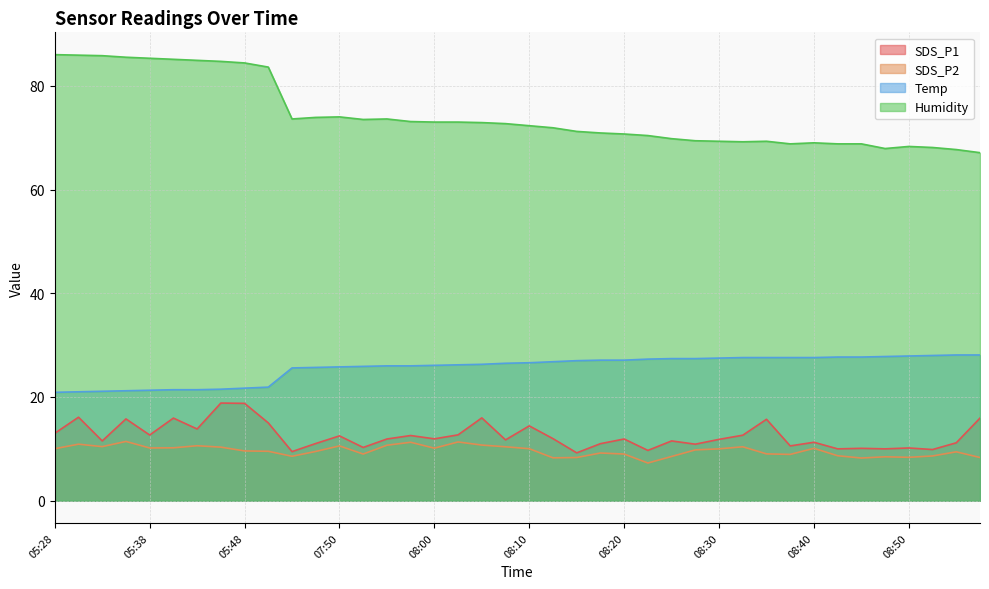

What are all the series names shown in the legend?

SDS_P1, SDS_P2, Temp, Humidity